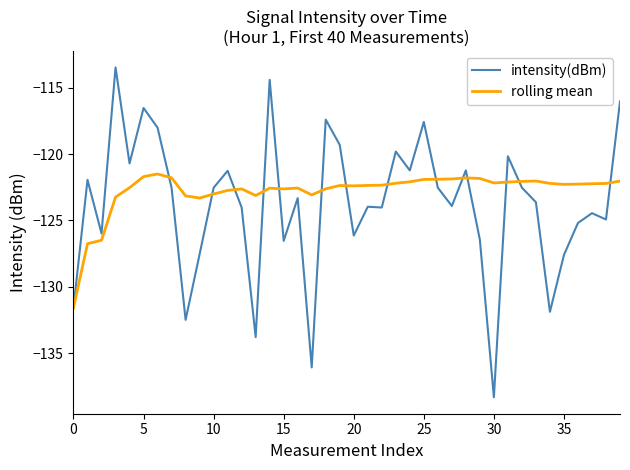

List the series in order of their peak value, highest first.

intensity(dBm), rolling mean